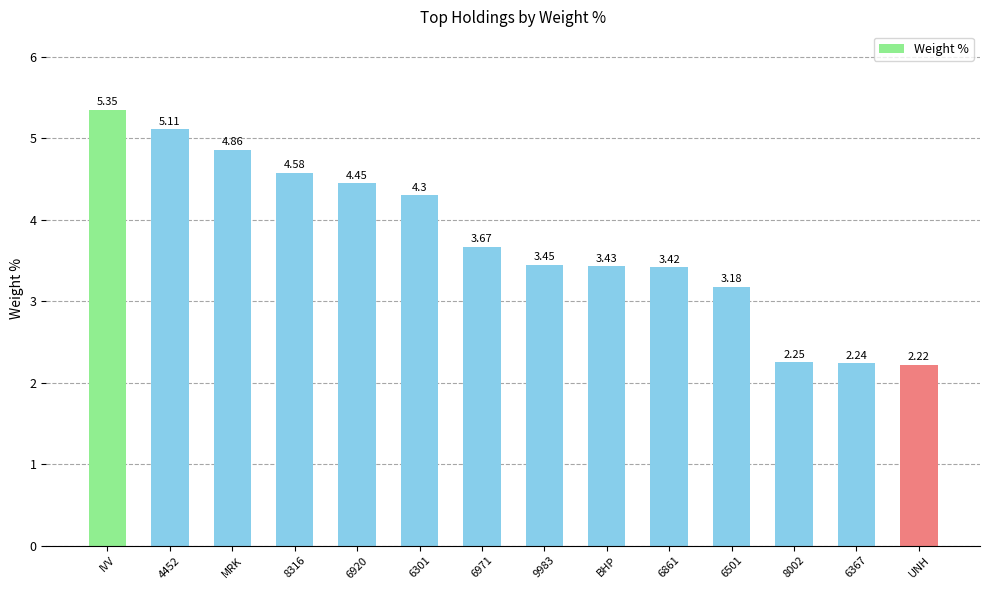

What is the sum of the values at 6501 and UNH?

5.4